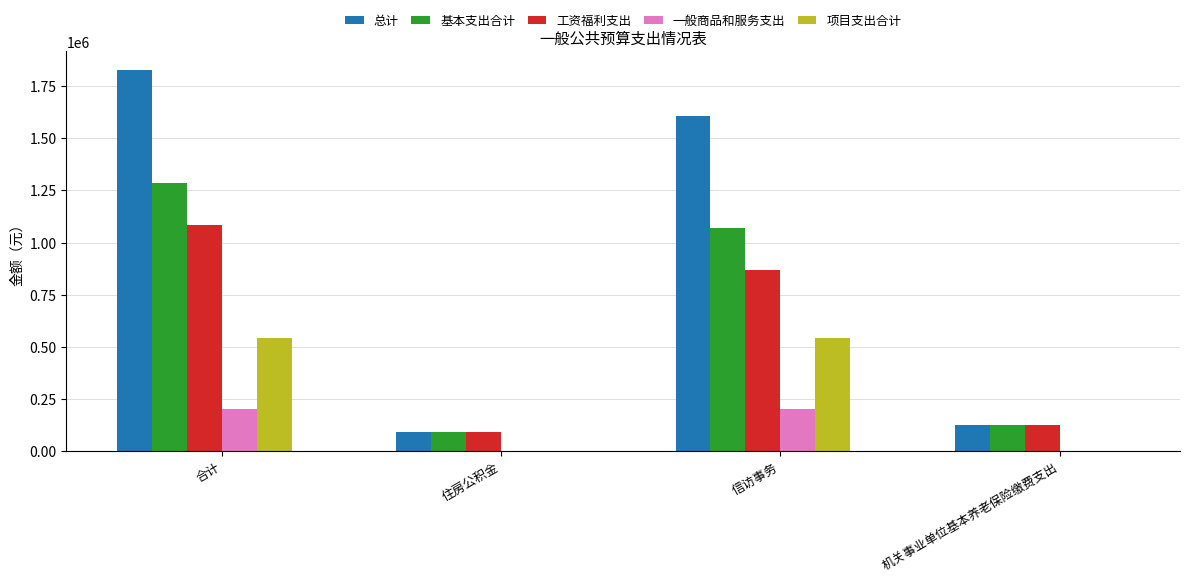

At which category is the sum across all series the highest?

合计